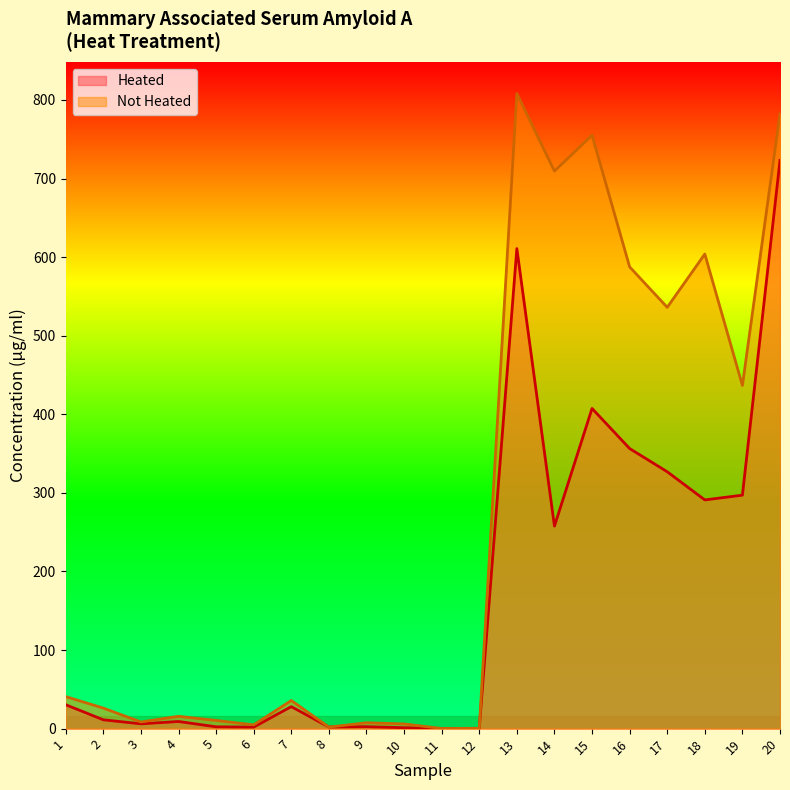

What is the difference between the maximum and minimum values in the Not Heated series?

807.9